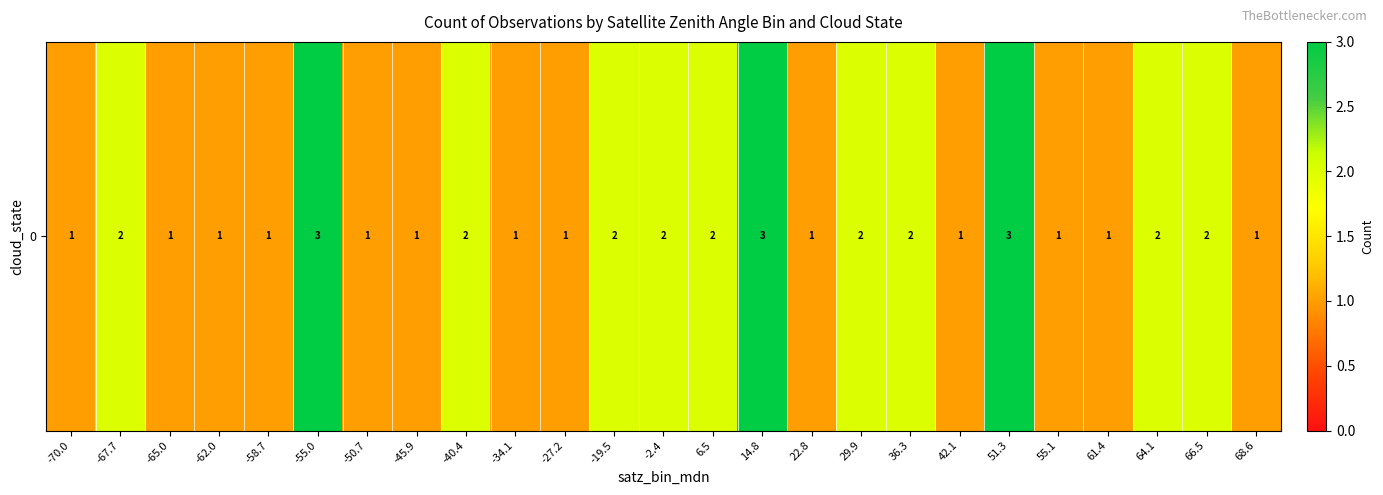

Rank the categories by value from lowest to highest.

-70.0, -65.0, -62.0, -58.7, -50.7, -45.9, -34.1, -27.2, 22.8, 42.1, 55.1, 61.4, 68.6, -67.7, -40.4, -19.5, -2.4, 6.5, 29.9, 36.3, 64.1, 66.5, -55.0, 14.8, 51.3